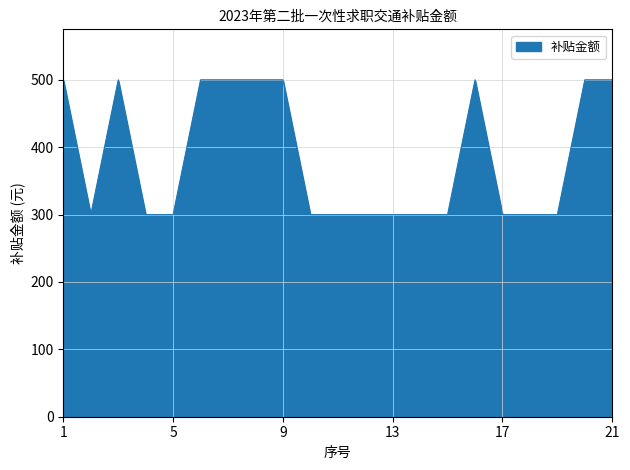

What is the greatest value displayed?

500